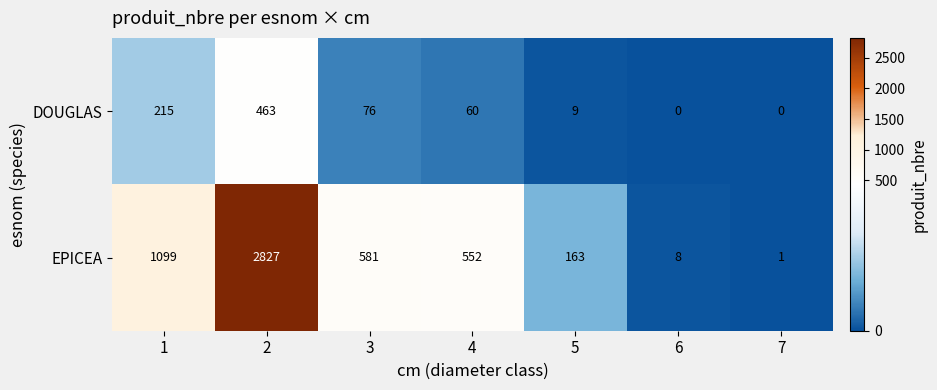

Rank the series by their maximum value, from lowest to highest.

DOUGLAS, EPICEA